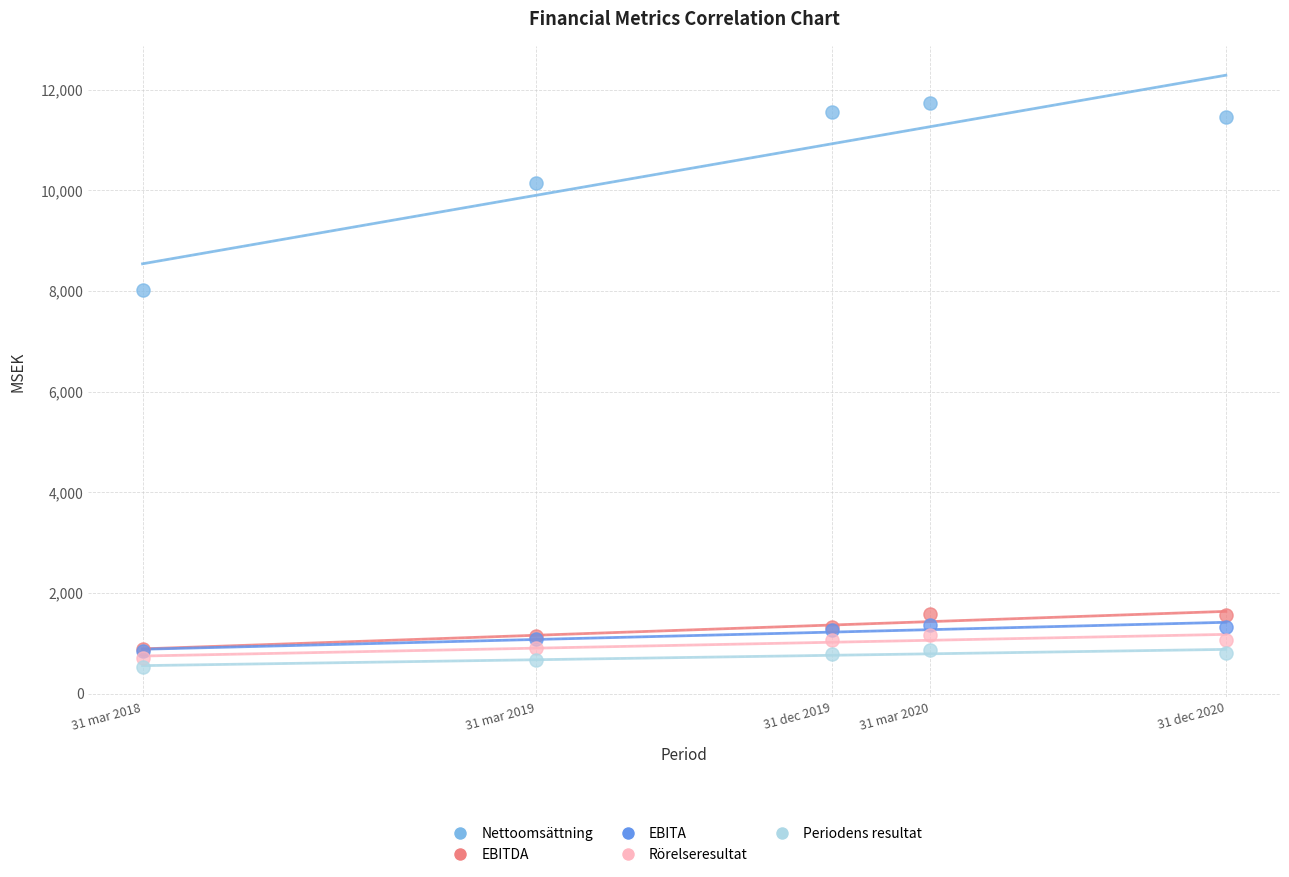

Which series has the largest Y range (max minus min)?

Nettoomsättning